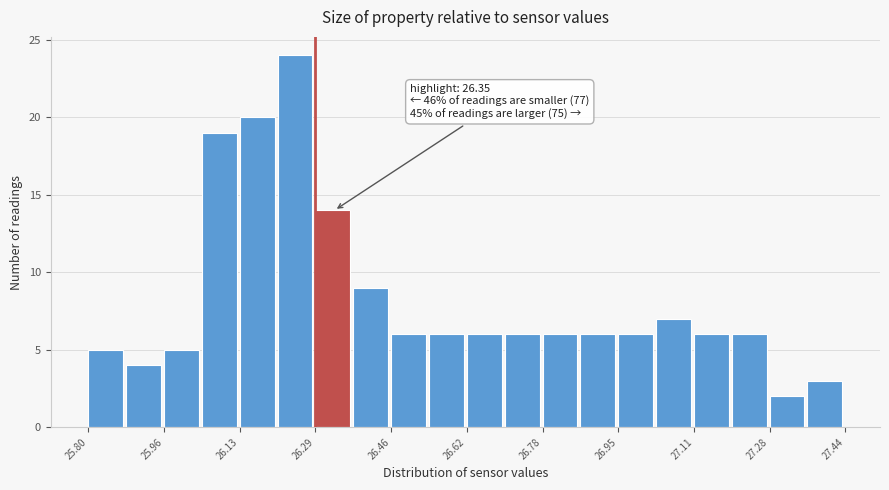

Which range on the x-axis has the tallest bar?

26.210 to 26.292